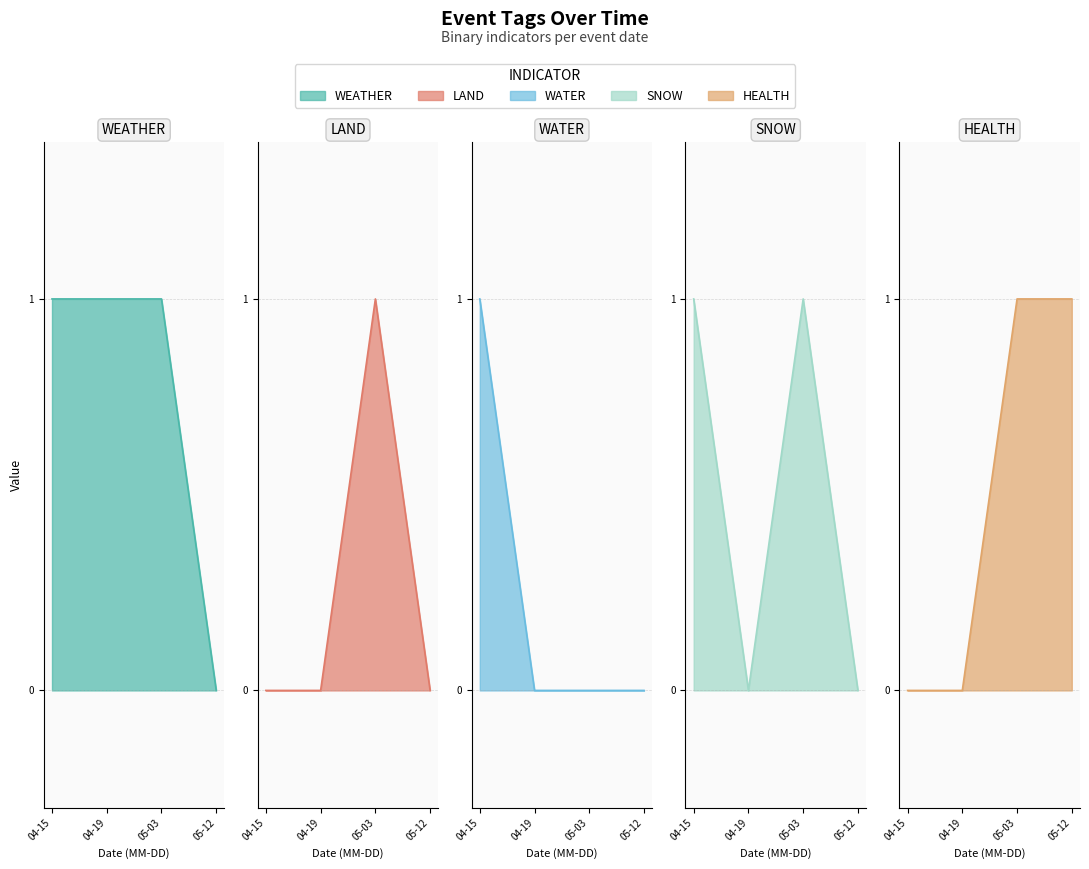

Which series has the largest total across all categories?

WEATHER